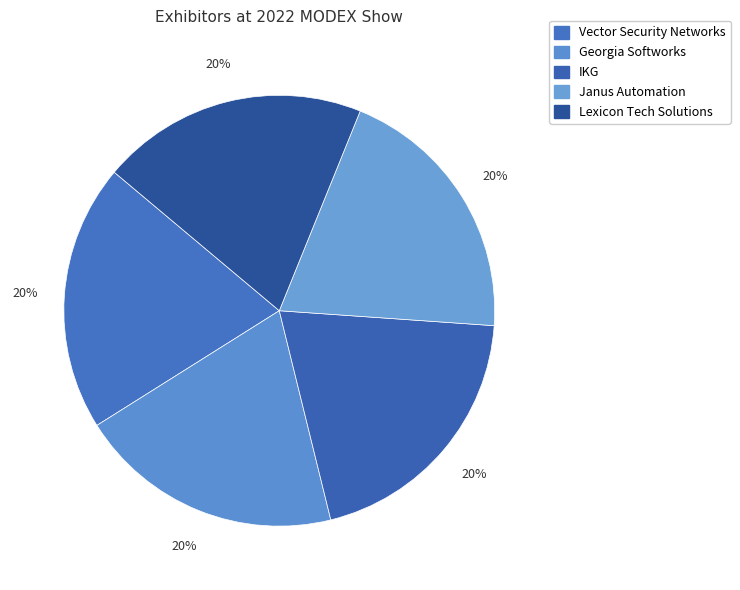

What is the total percentage of IKG and Lexicon Tech Solutions?

40.1%